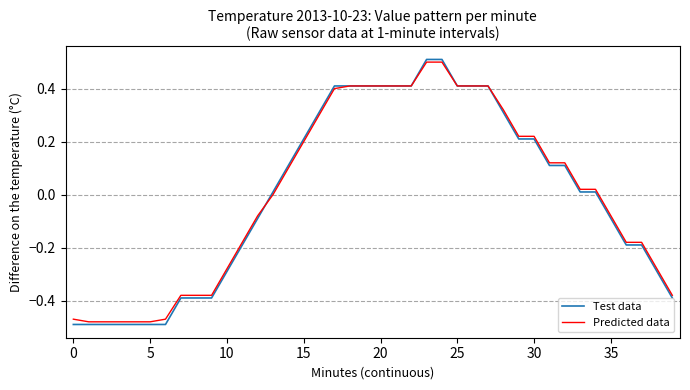

What is the difference between the maximum and second lowest values in the Predicted data series?

1.0